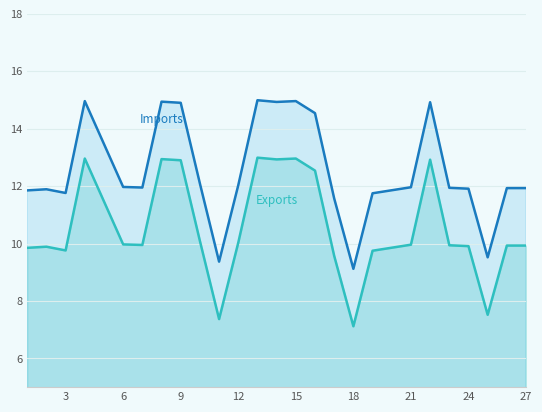

Which series has the largest total across all categories?

Imports